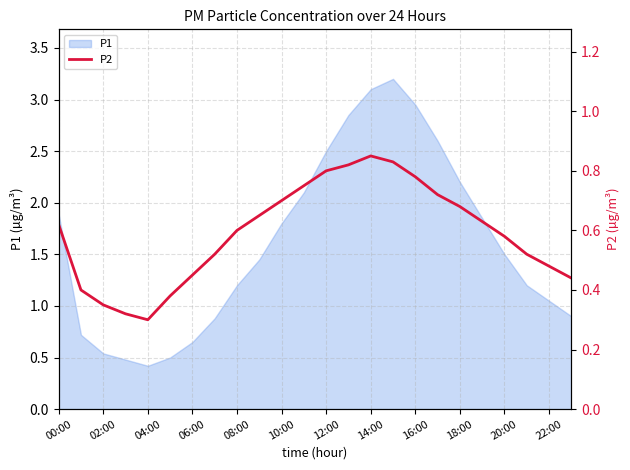

What is the highest value of the P1 series?

3.2